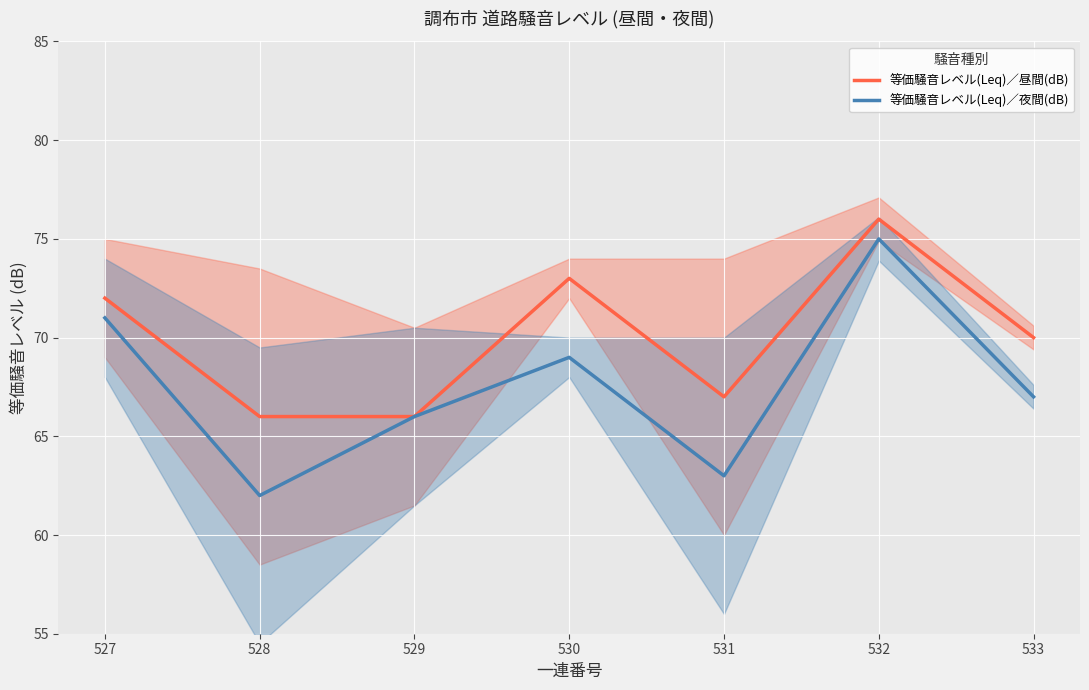

What are all the series names shown in the legend?

等価騒音レベル(Leq)／昼間(dB), 等価騒音レベル(Leq)／夜間(dB)